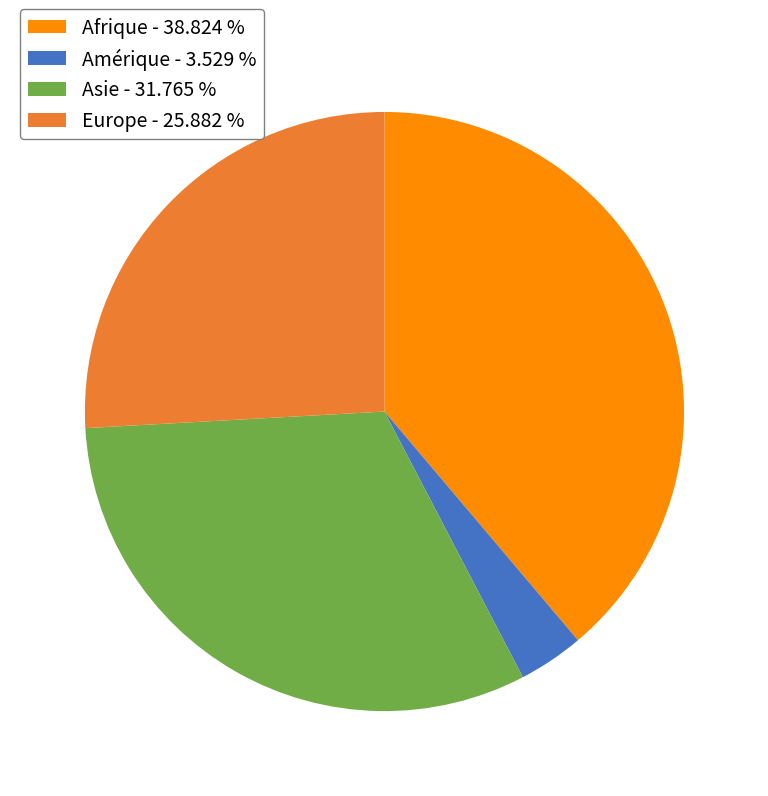

Is there a majority slice in this chart?

No